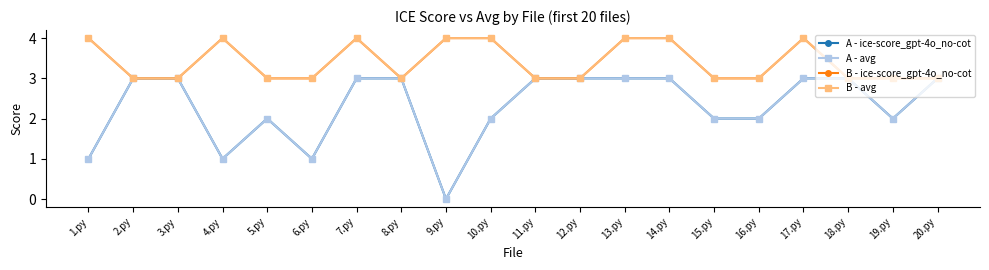

Reading left to right, transcribe all the data shown in this chart.

A - ice-score_gpt-4o_no-cot: 1.py=1	2.py=3	3.py=3	4.py=1	5.py=2	6.py=1	7.py=3	8.py=3	9.py=0	10.py=2	11.py=3	12.py=3	13.py=3	14.py=3	15.py=2	16.py=2	17.py=3	18.py=3	19.py=2	20.py=3
A - avg: 1.py=1	2.py=3	3.py=3	4.py=1	5.py=2	6.py=1	7.py=3	8.py=3	9.py=0	10.py=2	11.py=3	12.py=3	13.py=3	14.py=3	15.py=2	16.py=2	17.py=3	18.py=3	19.py=2	20.py=3
B - ice-score_gpt-4o_no-cot: 1.py=4	2.py=3	3.py=3	4.py=4	5.py=3	6.py=3	7.py=4	8.py=3	9.py=4	10.py=4	11.py=3	12.py=3	13.py=4	14.py=4	15.py=3	16.py=3	17.py=4	18.py=3	19.py=3	20.py=3
B - avg: 1.py=4	2.py=3	3.py=3	4.py=4	5.py=3	6.py=3	7.py=4	8.py=3	9.py=4	10.py=4	11.py=3	12.py=3	13.py=4	14.py=4	15.py=3	16.py=3	17.py=4	18.py=3	19.py=3	20.py=3